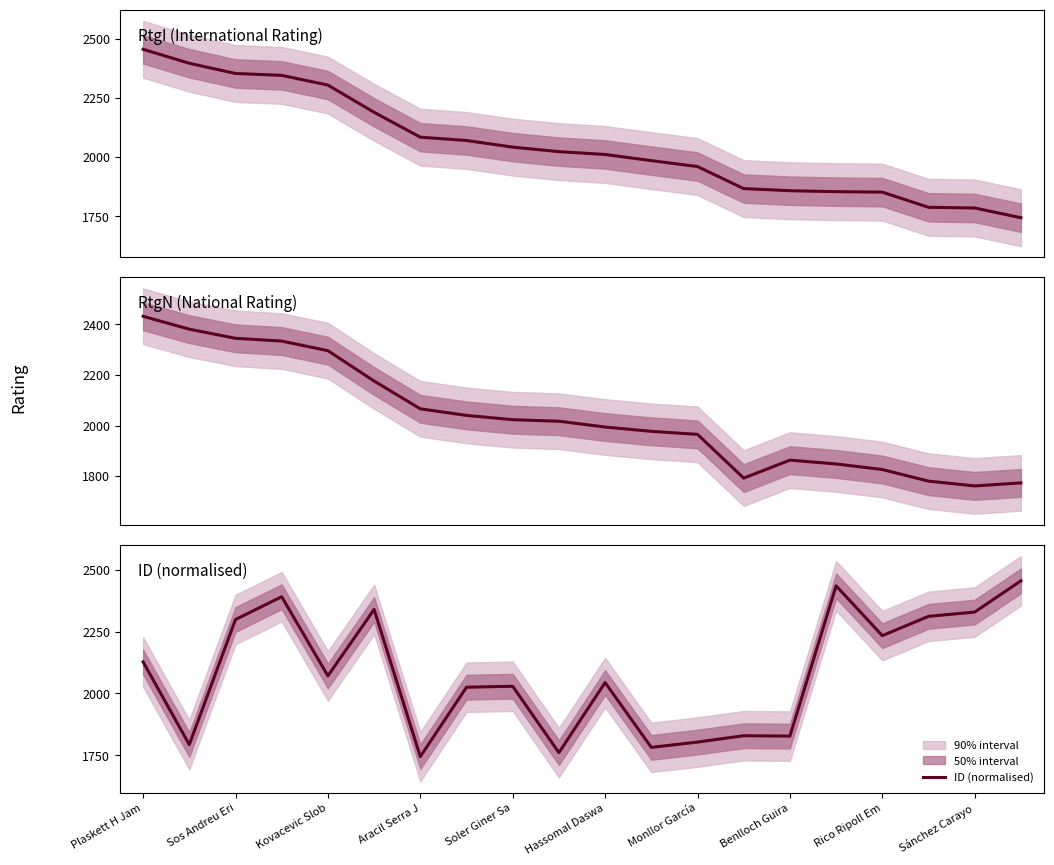

At how many categories does at least one series exceed 2251?

10